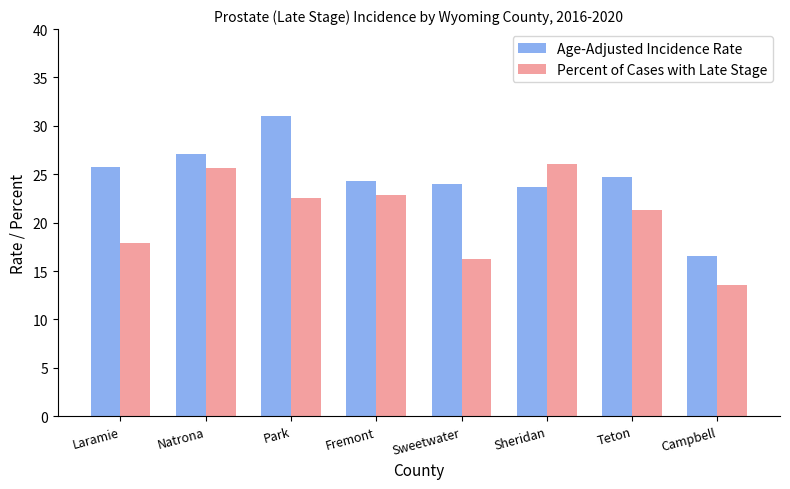

What is the difference between the Percent of Cases with Late Stage values at Campbell and Natrona?

12.0